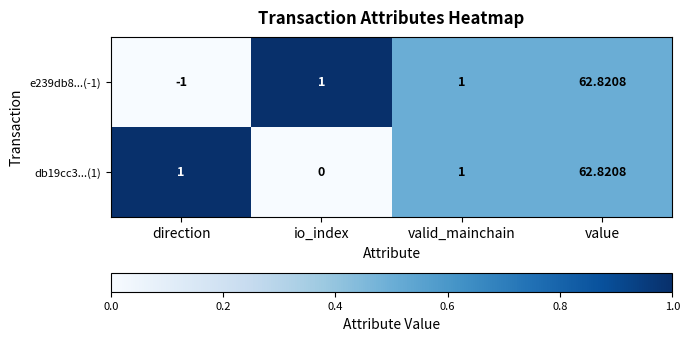

At which category is the sum across all series the highest?

value